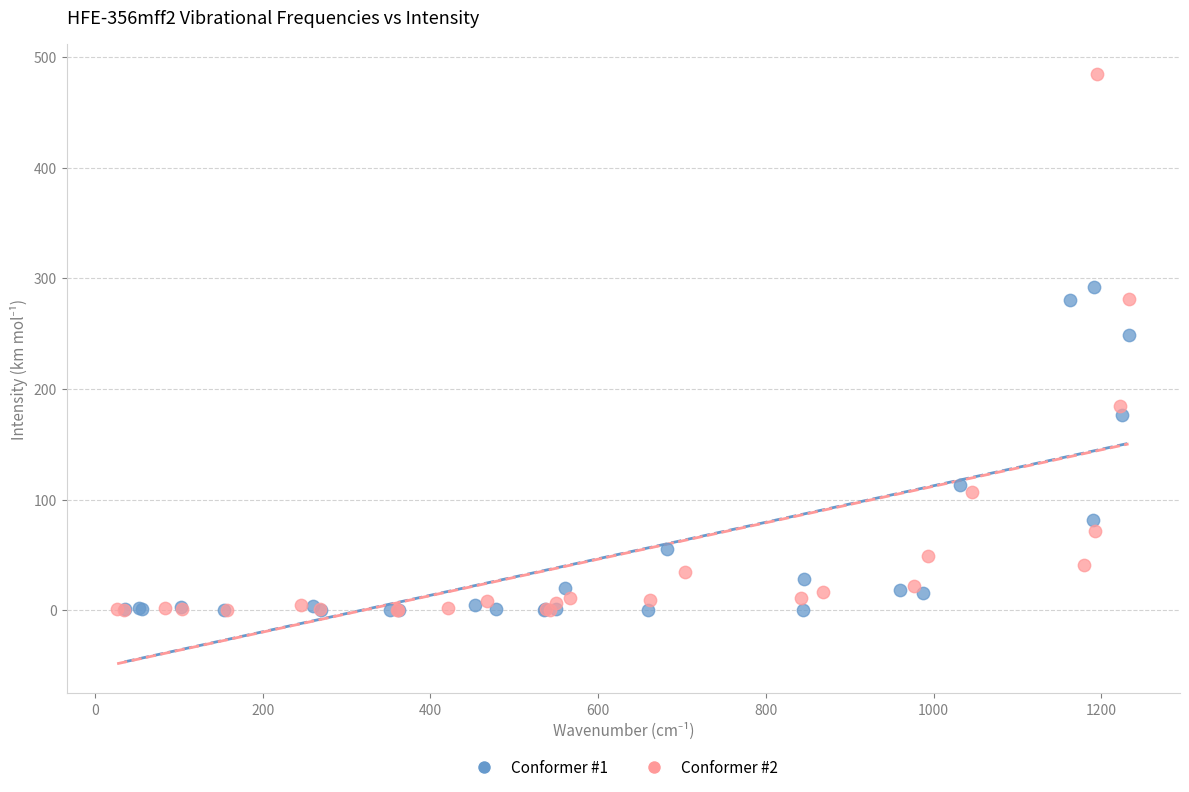

Which series reaches the maximum Y coordinate?

Conformer #2